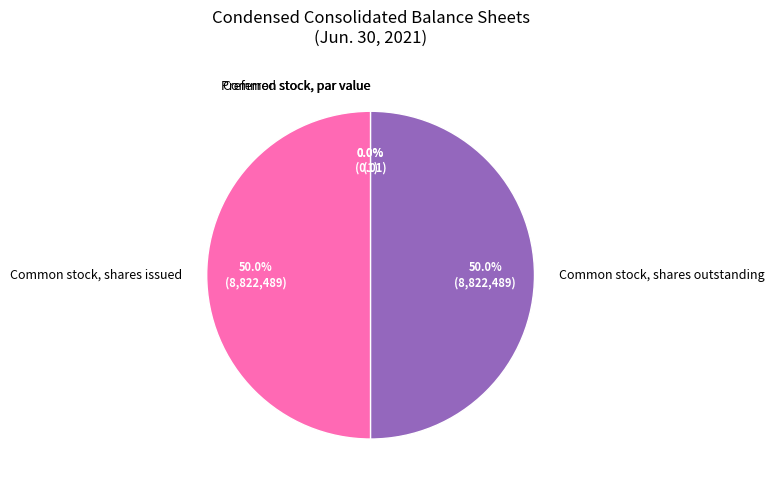

Is it true that Preferred stock, par value is 0% of the pie?

True